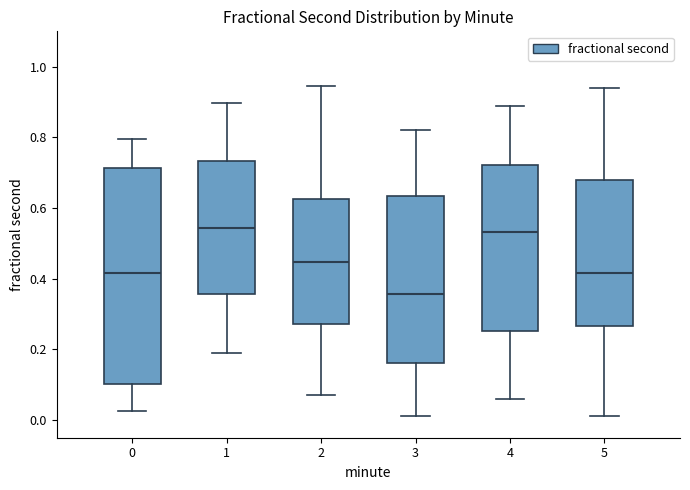

Which box is the tallest, from its lower edge to its upper edge?

0